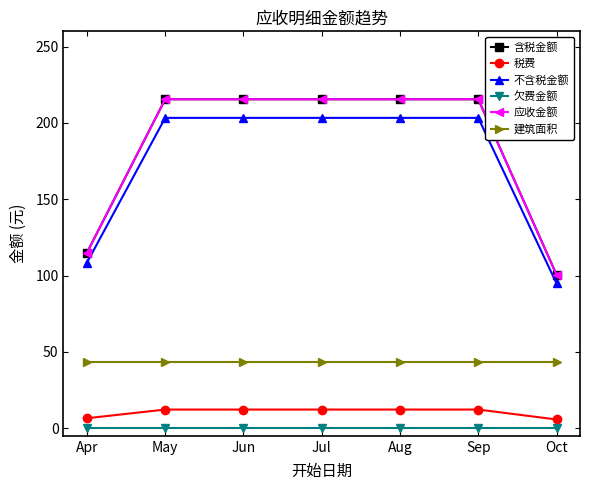

What is the total value across all series at Aug?

689.6